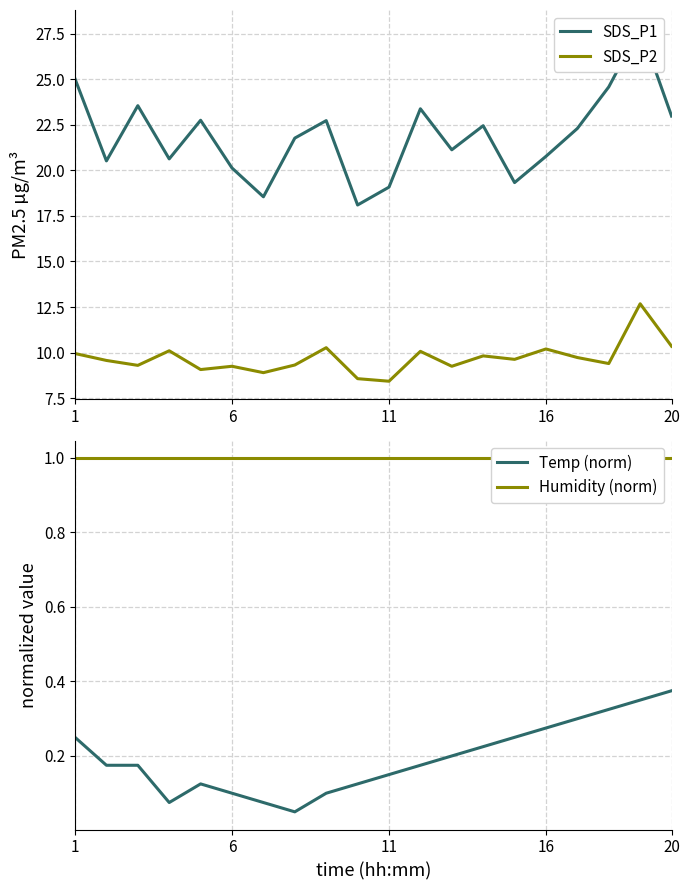

What is the average value of the SDS_P2 series?

9.7